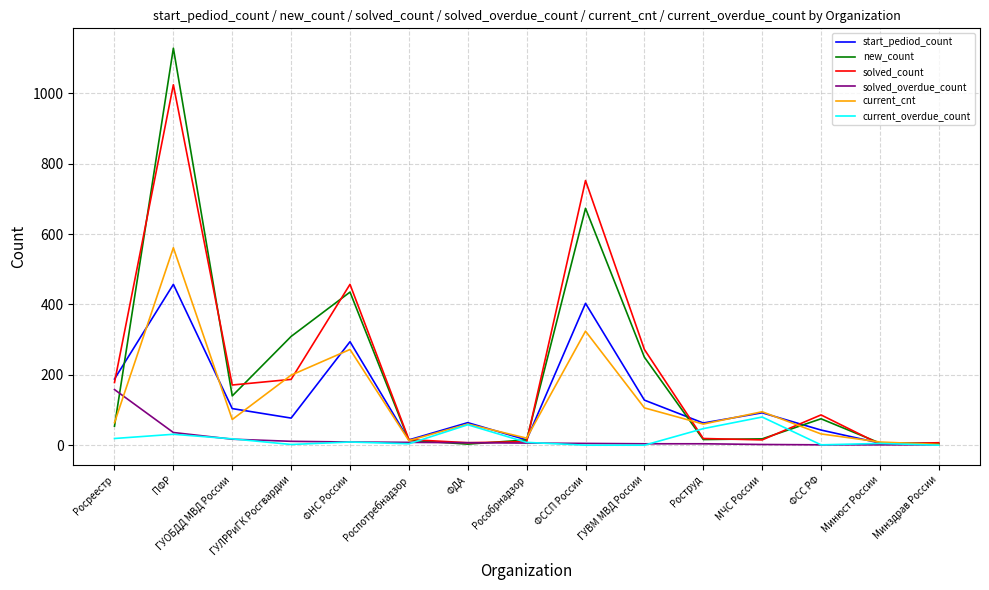

In start_pediod_count, how many points are lower than both neighbors (excluding endpoints)?

4